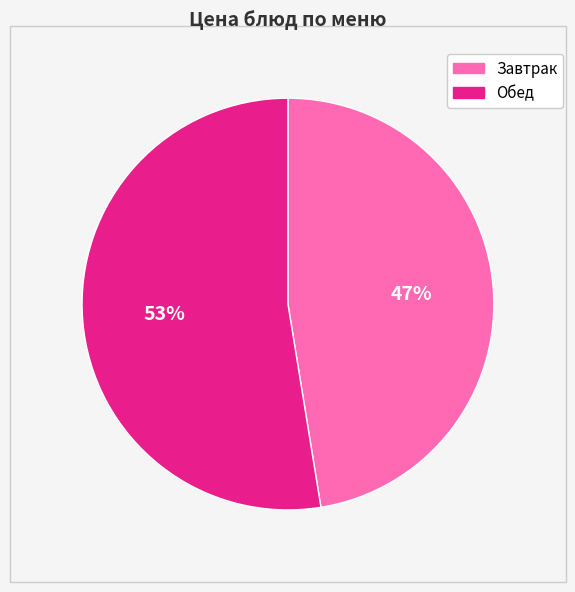

What percentage is the Завтрак slice, to the nearest percent?

47%